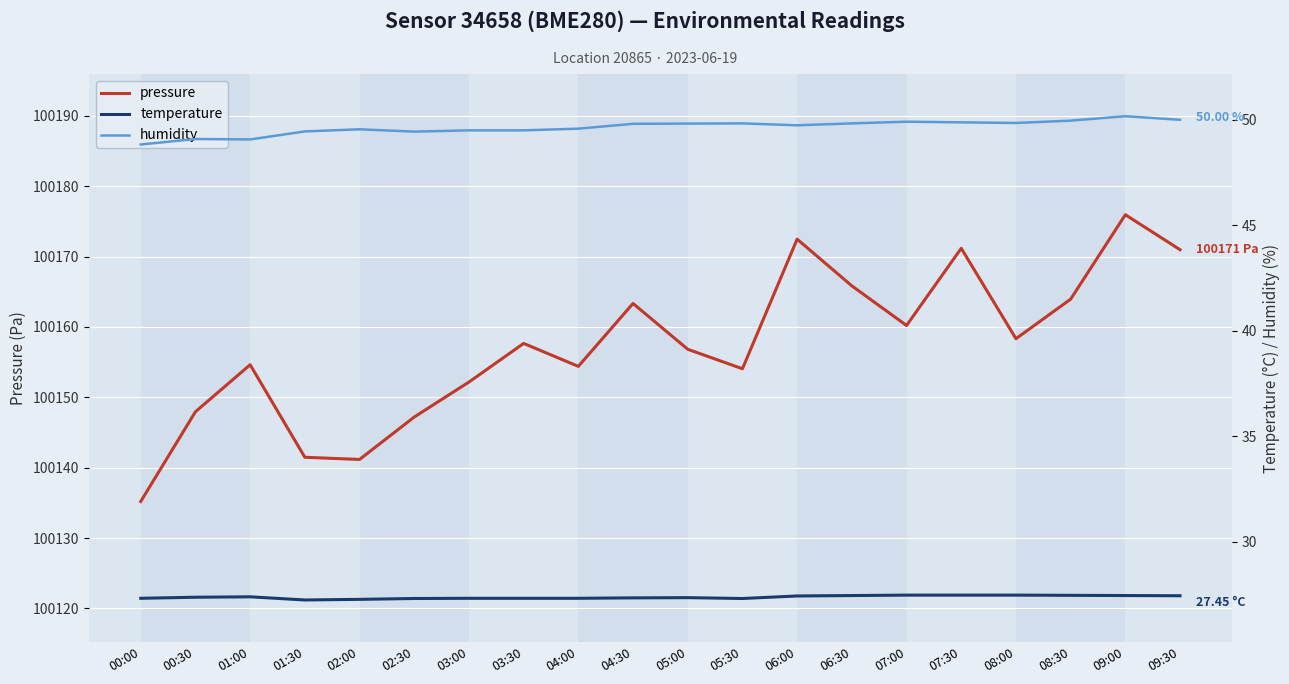

True or false: temperature and pressure cross at least once.

False